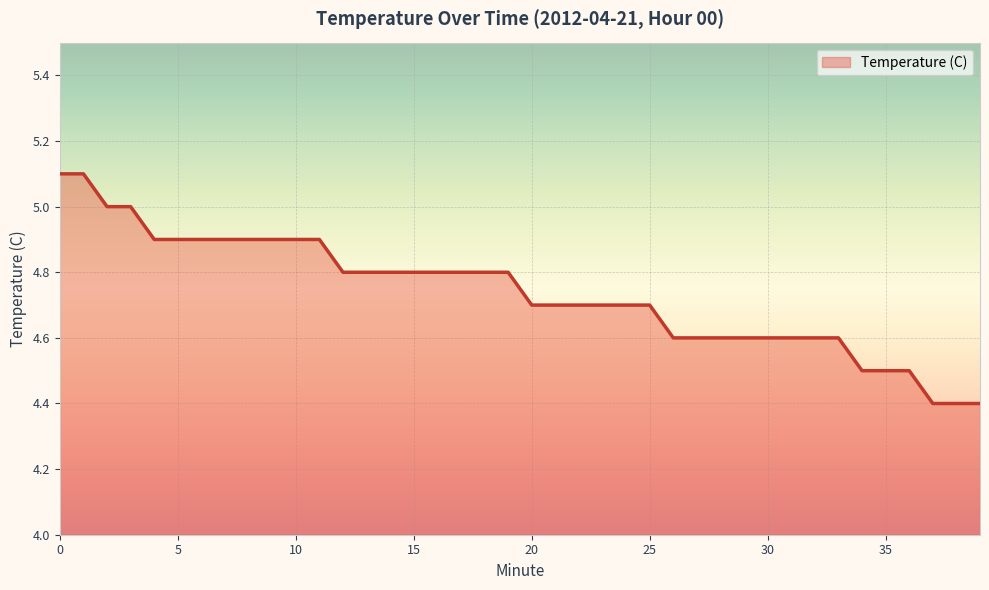

What is the difference between the maximum and minimum values?

0.7